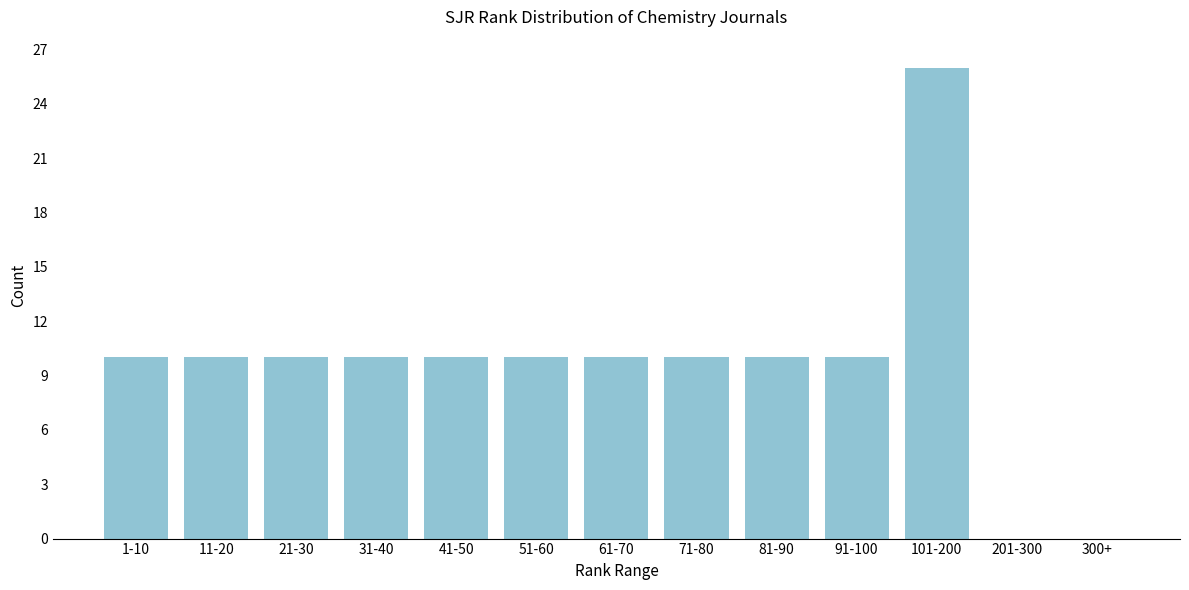

Reading right to left, transcribe all the data shown in this chart.

300+=0	201-300=0	101-200=26	91-100=10	81-90=10	71-80=10	61-70=10	51-60=10	41-50=10	31-40=10	21-30=10	11-20=10	1-10=10